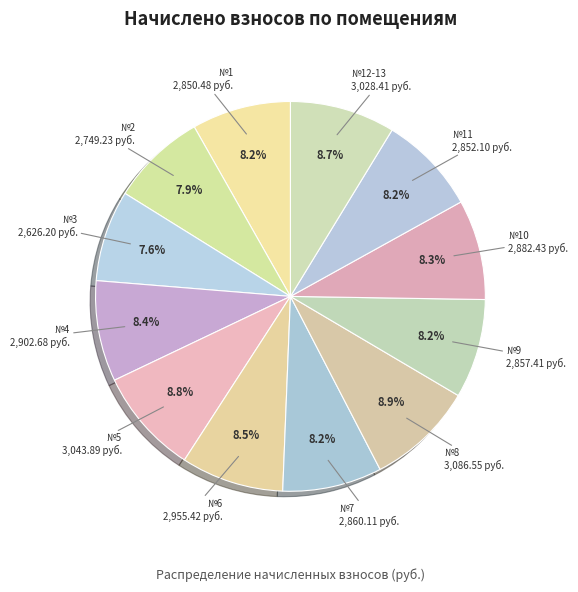

Does any single category account for the majority?

No